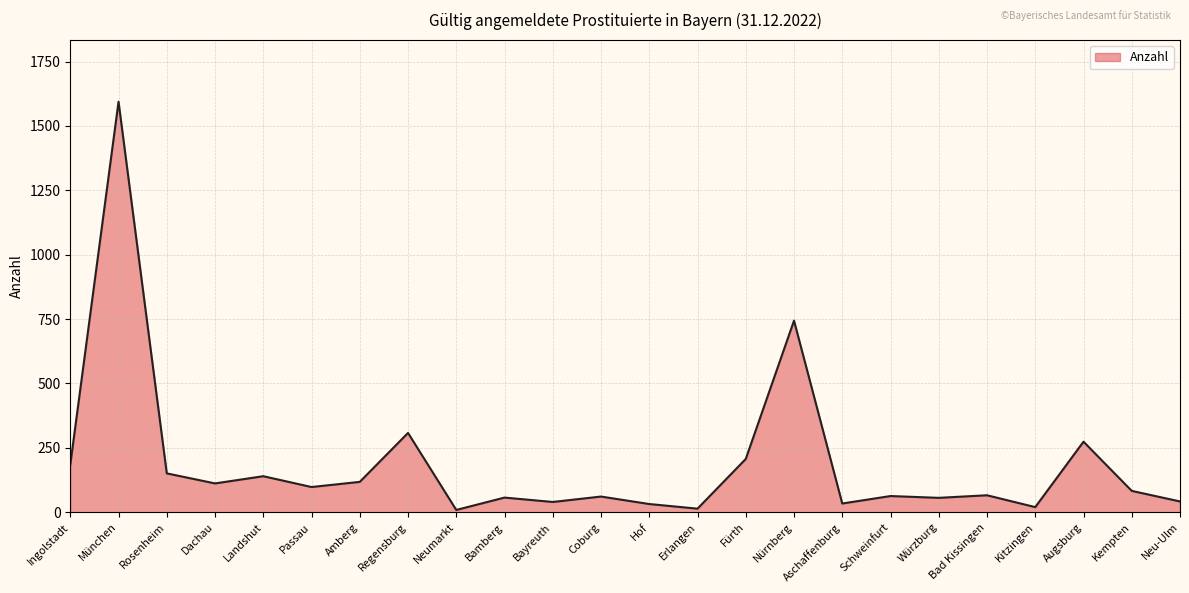

Approximately how many times larger is the value at Neumarkt compared to Aschaffenburg?

0.3